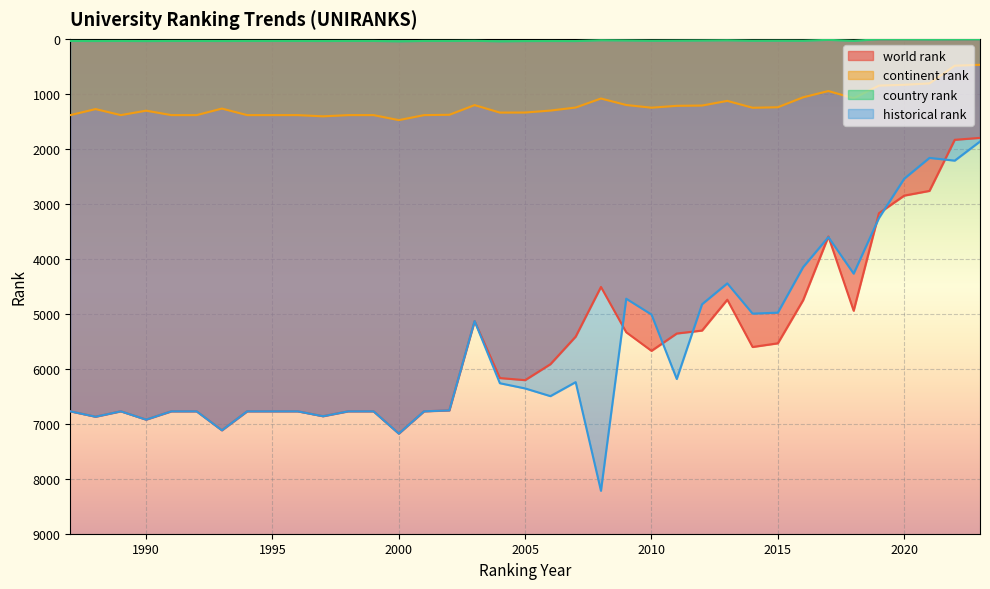

Where does the historical rank series first go above 6358?

1987